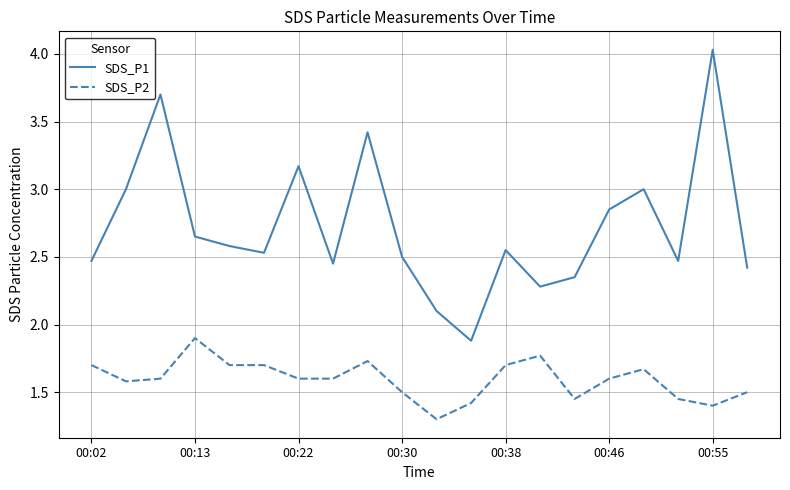

True or false: SDS_P2 and SDS_P1 cross at least once.

False